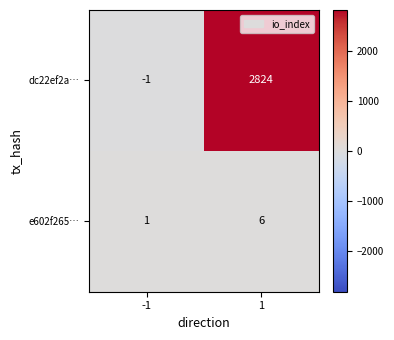

Which series changed the most between -1 and 1?

dc22ef2a…